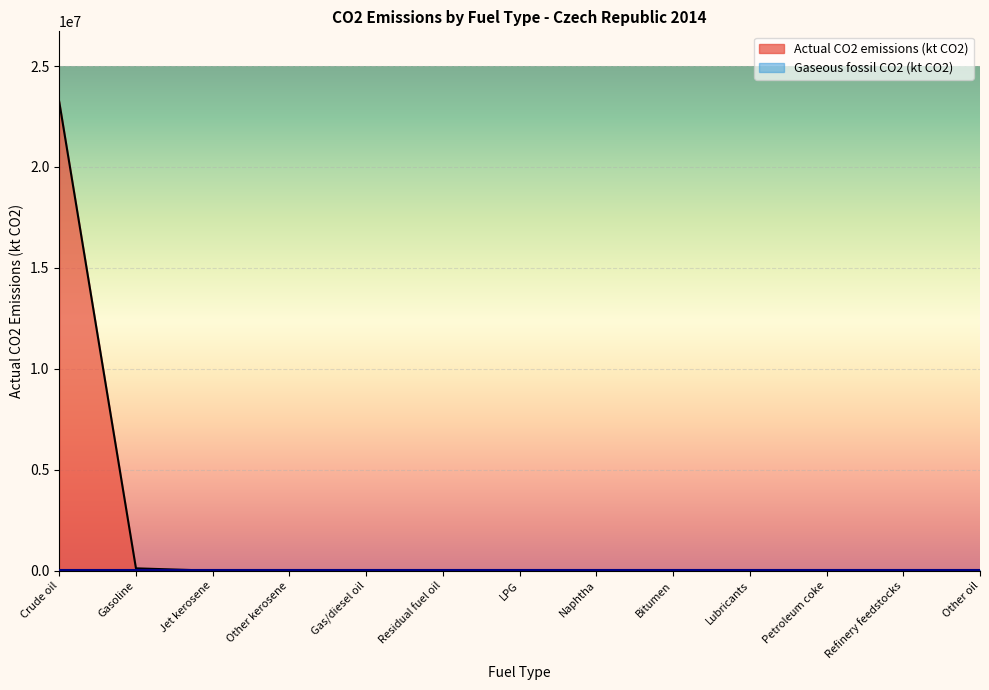

How many points are higher than both their immediate neighbors (excluding endpoints)?

3